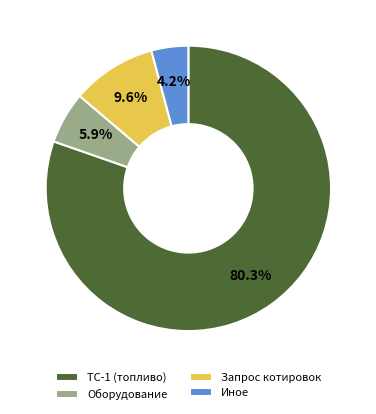

What is the largest slice in the pie chart?

ТС-1 (топливо)